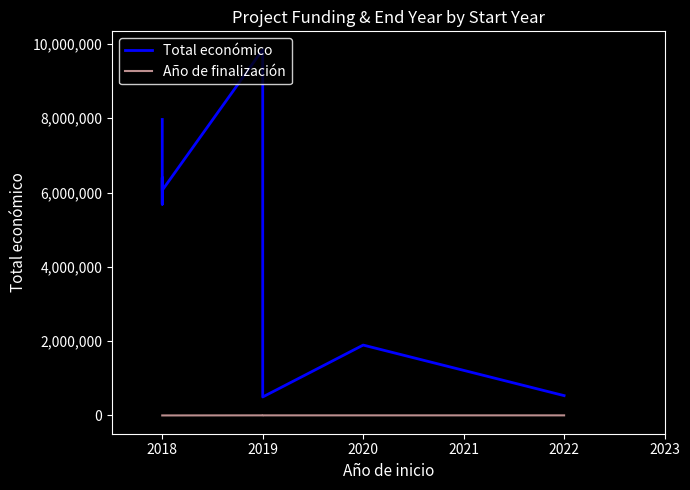

What are all the series names shown in the legend?

Total económico, Año de finalización